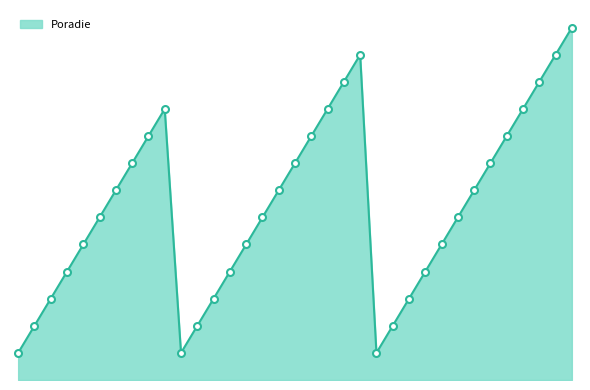

Is this an area chart (filled region under the line)?

Yes